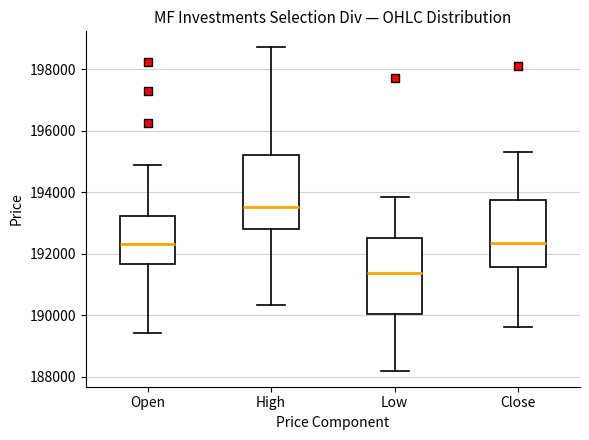

Reading left to right, transcribe this box plot: for each box, give where its median line is, the range the box spans, and where its two whiskers end, as read against the y-axis. The values are not printed on the chart, so give them approximately, as read against the axis.

Open: median 192400, box 191600 to 193200, whiskers 189400 to 194800
High: median 193600, box 192800 to 195200, whiskers 190400 to 198800
Low: median 191400, box 190000 to 192600, whiskers 188200 to 193800
Close: median 192400, box 191600 to 193800, whiskers 189600 to 195400